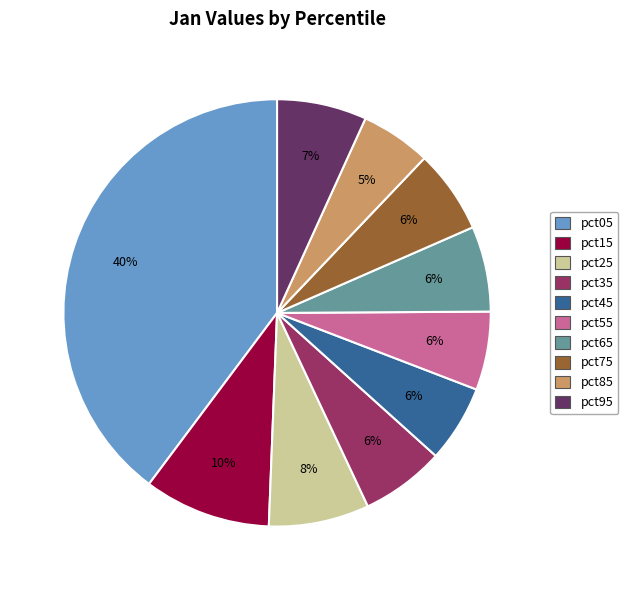

To the nearest percent, what percentage of the pie is pct55?

6%